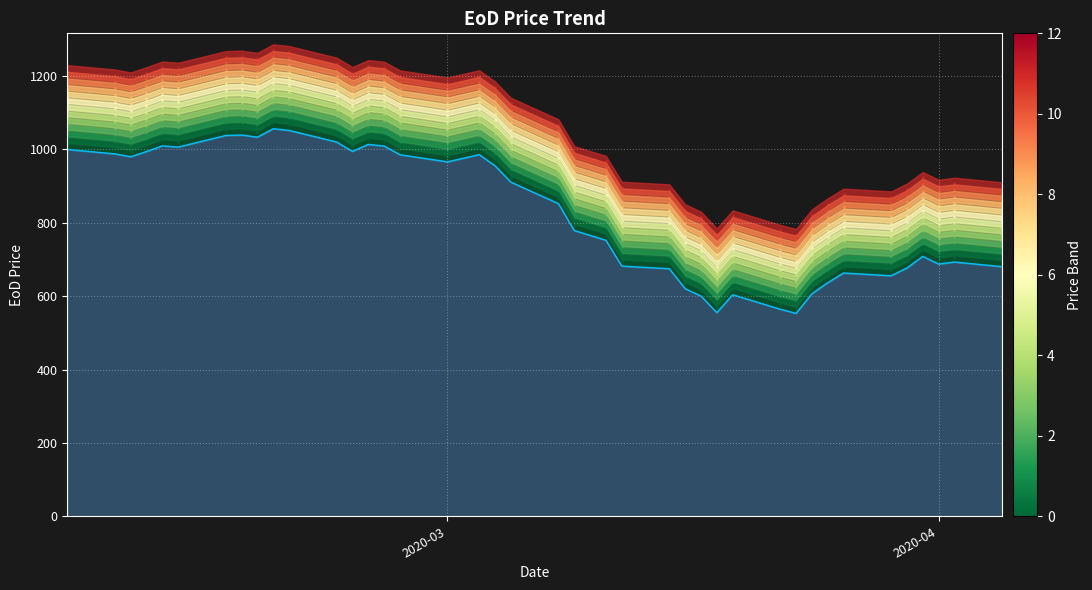

What is the ratio of the value at 2020-03-26 to the value at 2020-03-08?

0.8